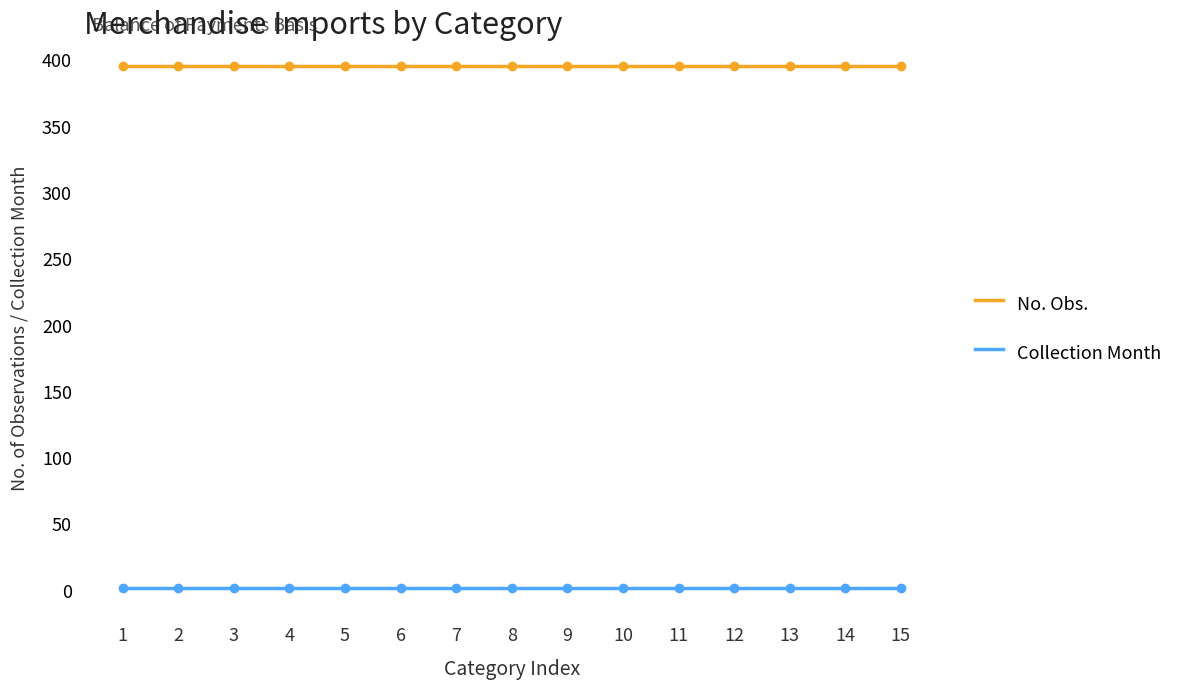

What are all the series names shown in the legend?

No. Obs., Collection Month